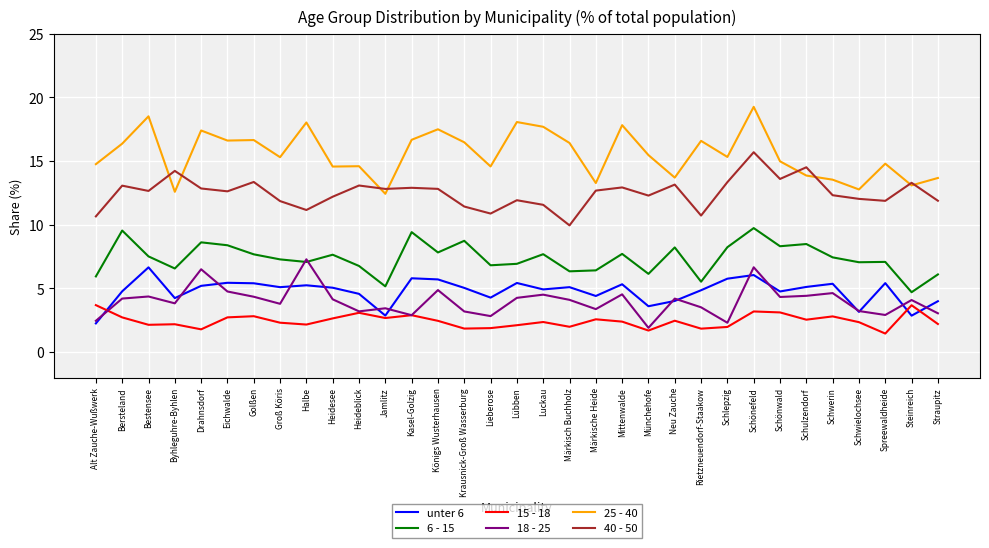

Which series changed the most between Golßen and Märkisch Buchholz?

40 - 50